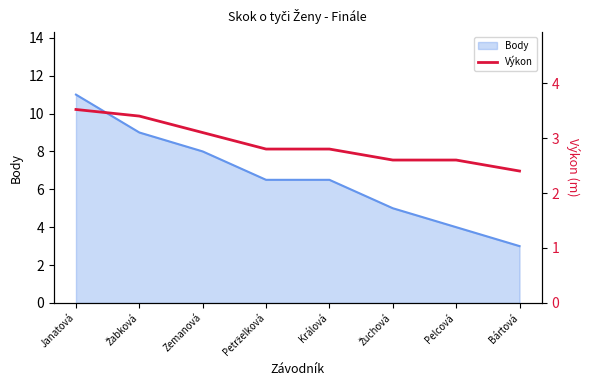

True or false: Body has a value of 3.0 at Bártová.

True